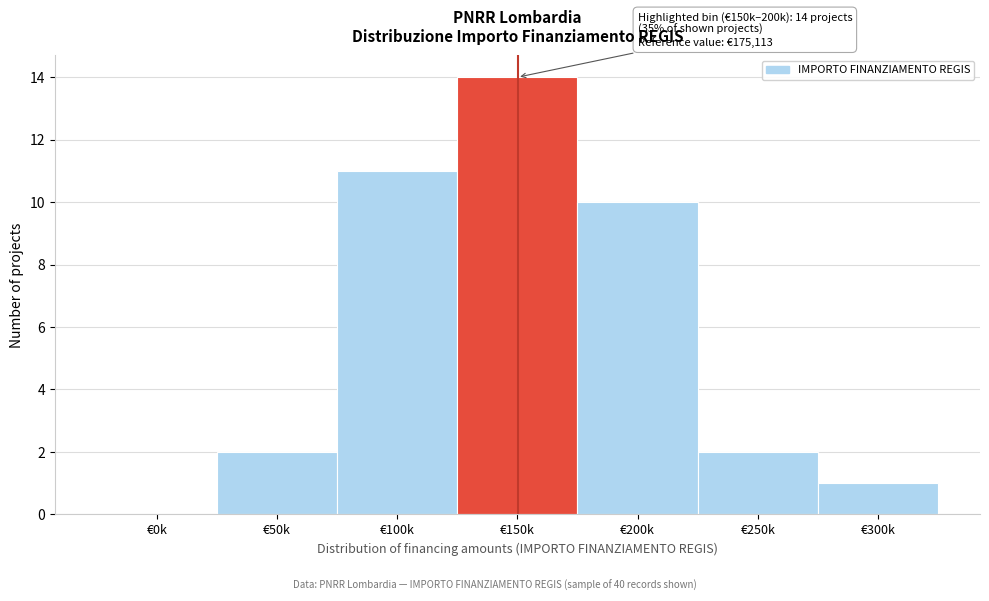

Reading left to right, transcribe all the data shown in this chart.

€0k=0	€50k=2	€100k=11	€150k=14	€200k=10	€250k=2	€300k=1